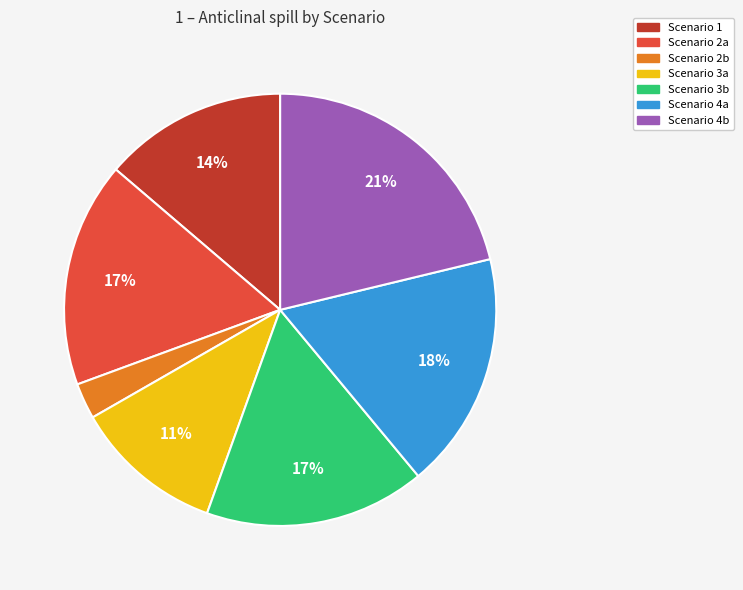

Is Scenario 4a the majority of the pie?

No